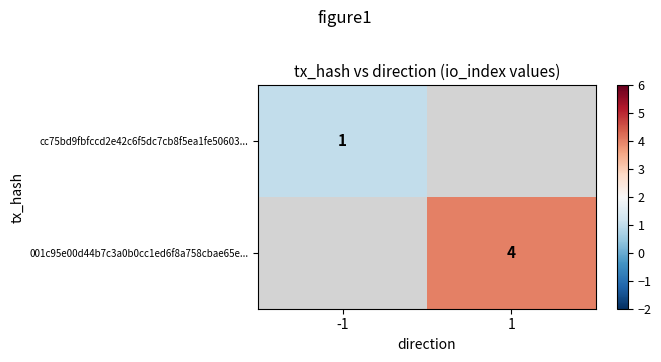

The value of 001c95e00d44b7c3a0b0cc1ed6f8a758cbae65e... at 1 is 4. True or false?

True